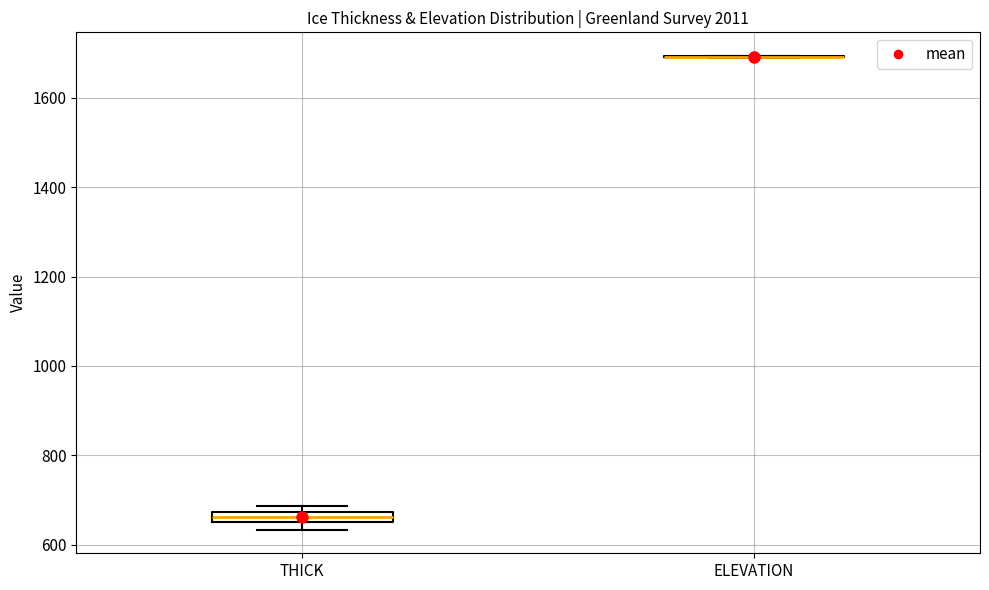

Comparing the boxes themselves (not the whiskers), which one is the tallest?

THICK